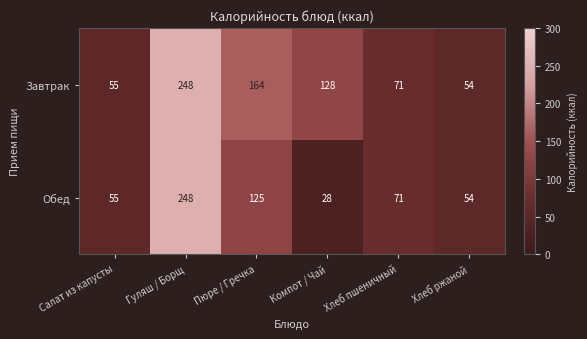

Reading left to right, list all the values displayed in this chart.

Завтрак: Салат из капусты=55	Гуляш / Борщ=248	Пюре / Гречка=164	Компот / Чай=128	Хлеб пшеничный=71	Хлеб ржаной=54
Обед: Салат из капусты=55	Гуляш / Борщ=248	Пюре / Гречка=125	Компот / Чай=28	Хлеб пшеничный=71	Хлеб ржаной=54